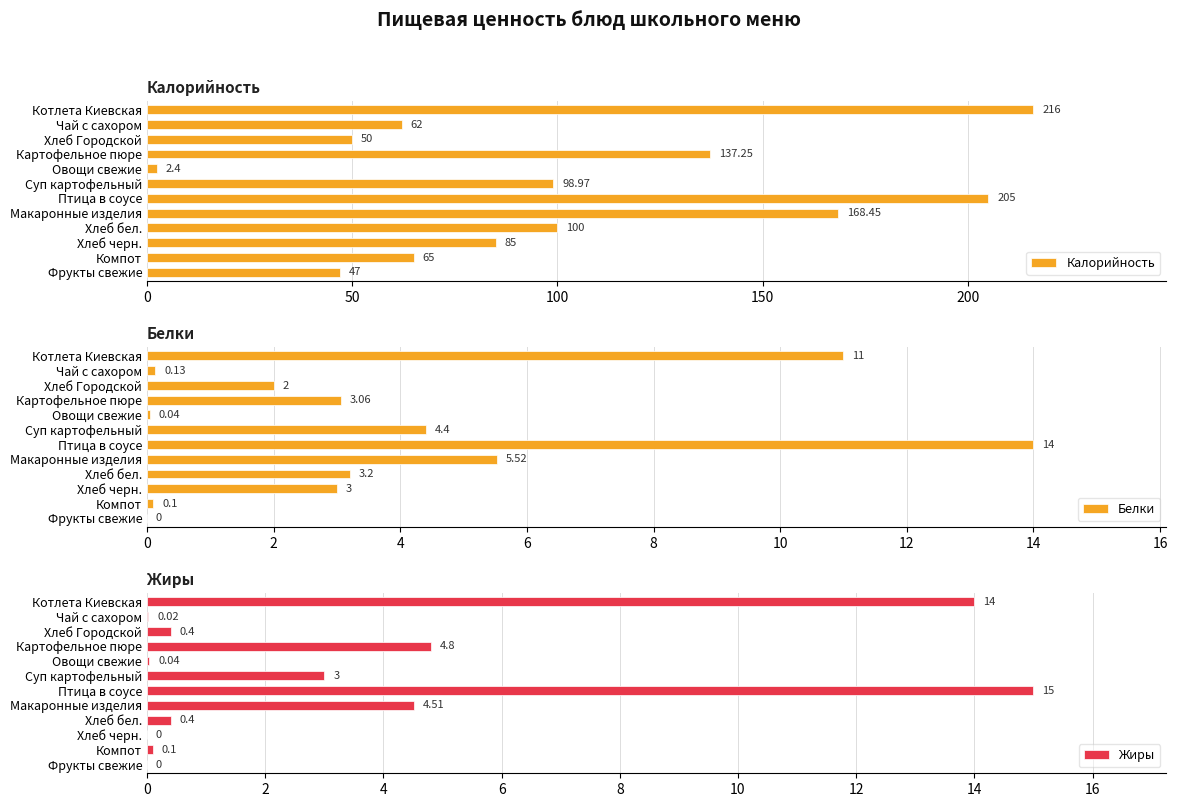

What is the difference between the Калорийность values at Чай с сахором and Суп картофельный?

37.0